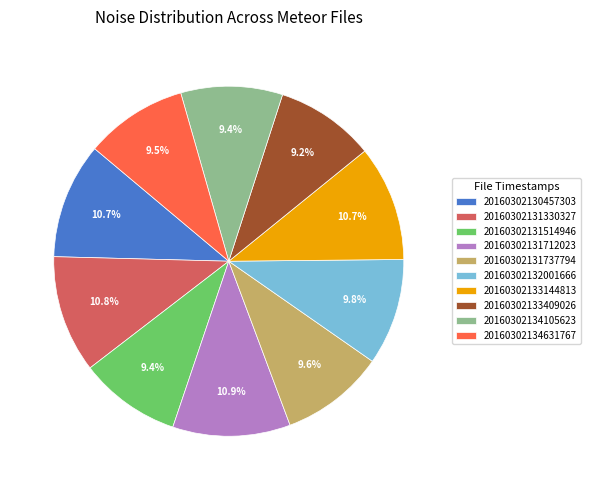

What percentage is the 20160302133144813 slice, to the nearest percent?

11%